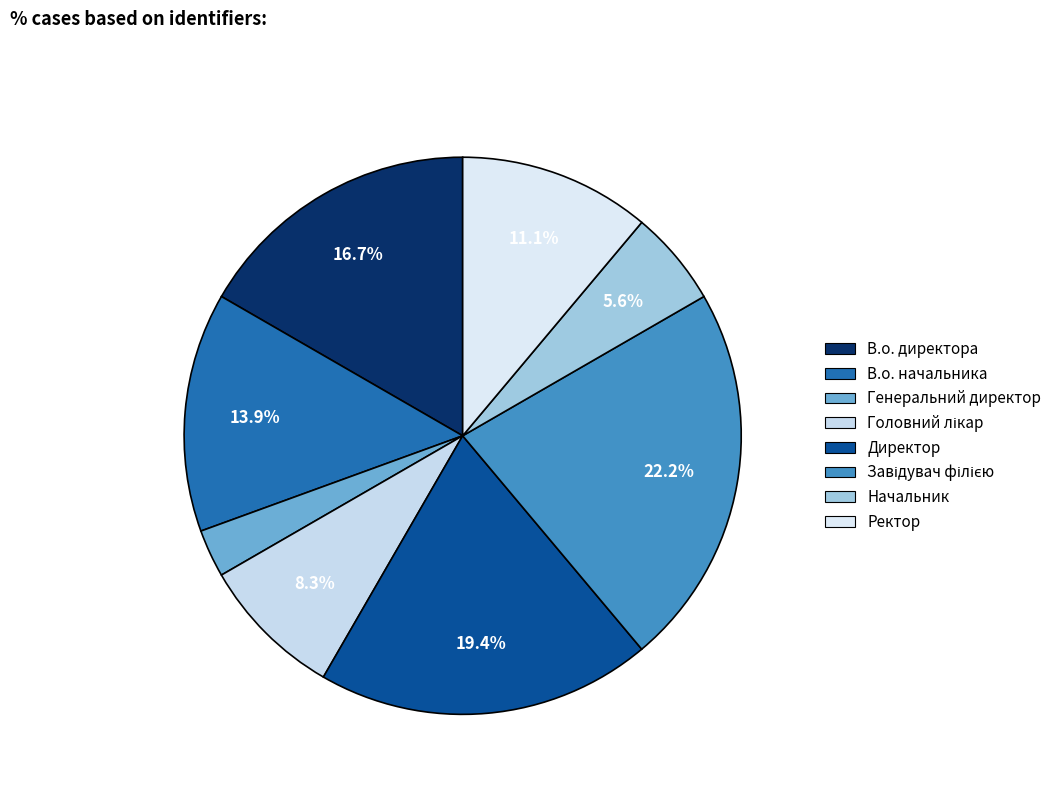

How many segments does this pie chart have?

8